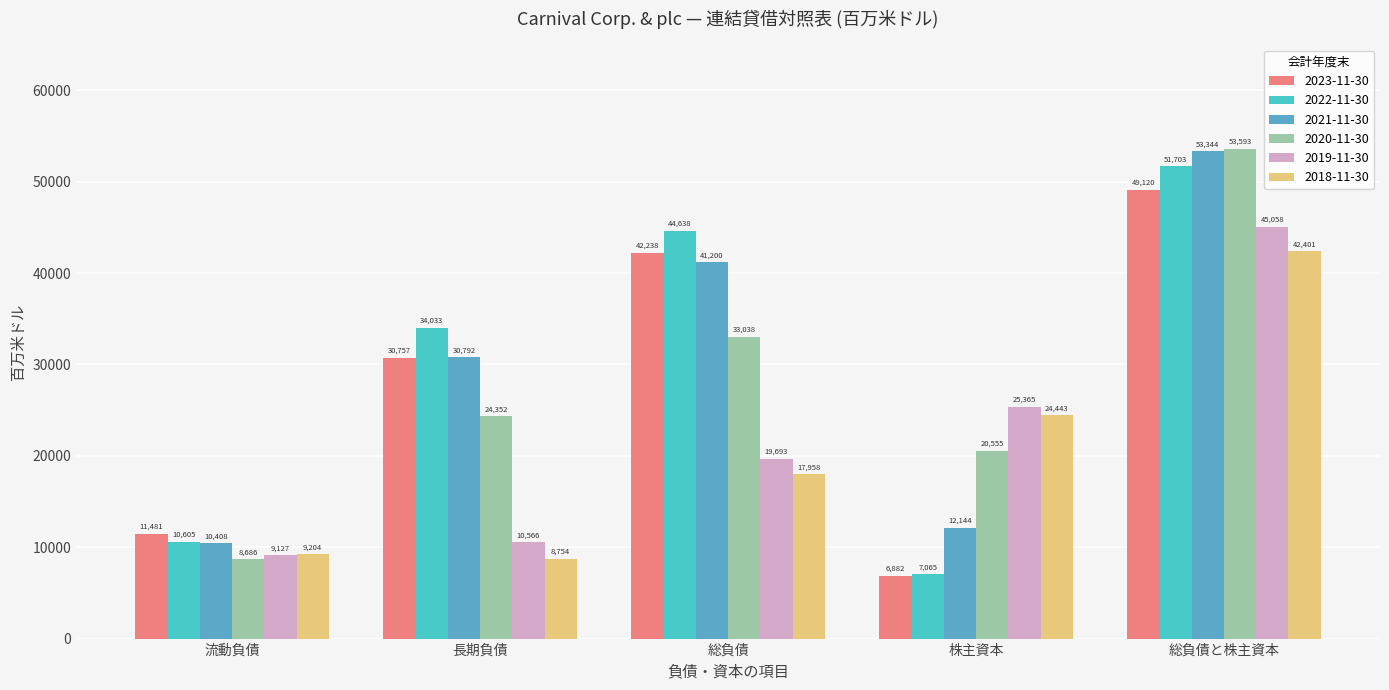

The 2019-11-30 series shows 25365 at 株主資本. True or false?

True